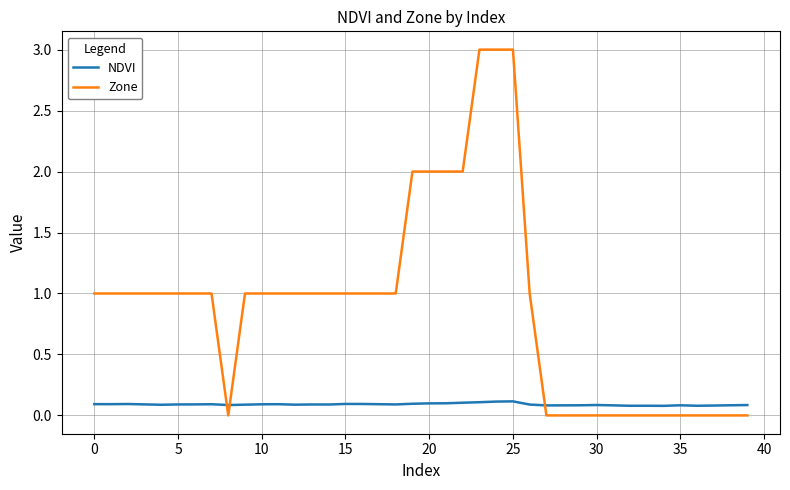

True or false: Zone and NDVI cross at least once.

True